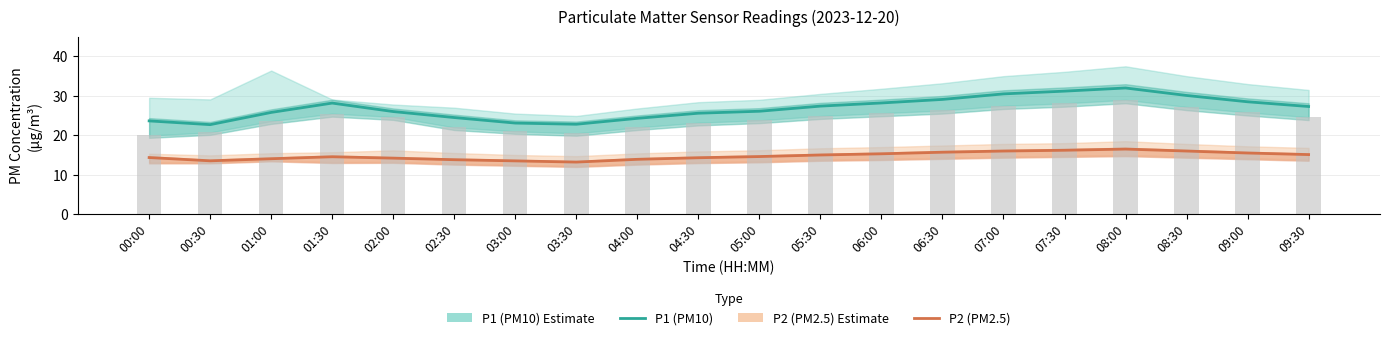

Which series changed the most between 05:30 and 06:30?

P1 (PM10)